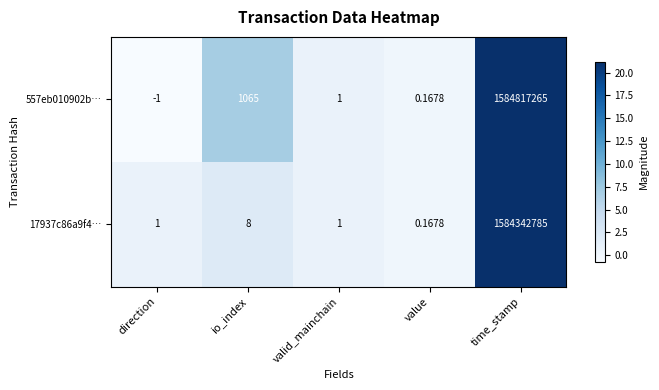

List the labels in order of 557eb010902b… value, smallest first.

direction, value, valid_mainchain, io_index, time_stamp